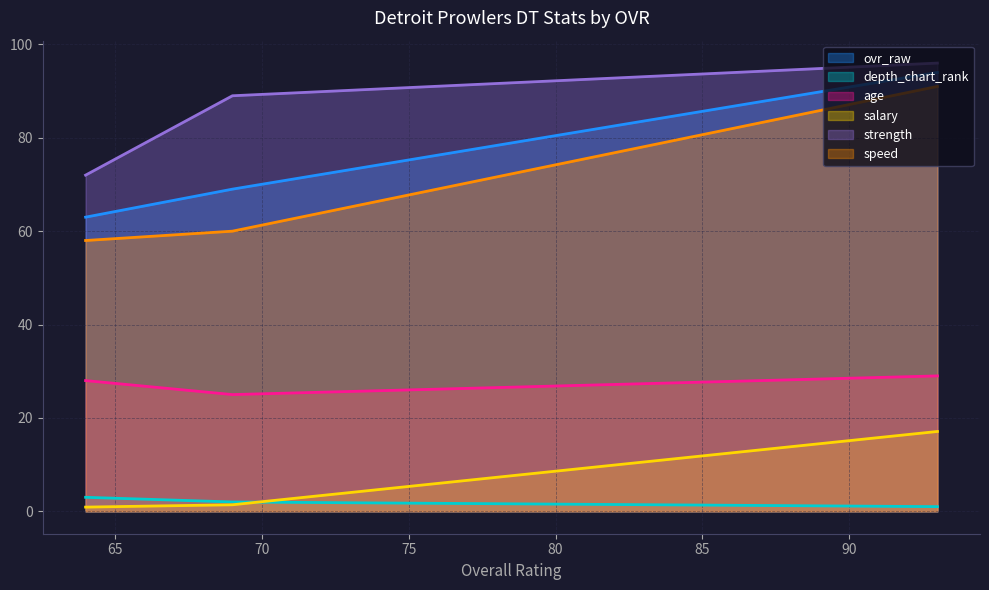

The value of age at 69 is 25.0. True or false?

True